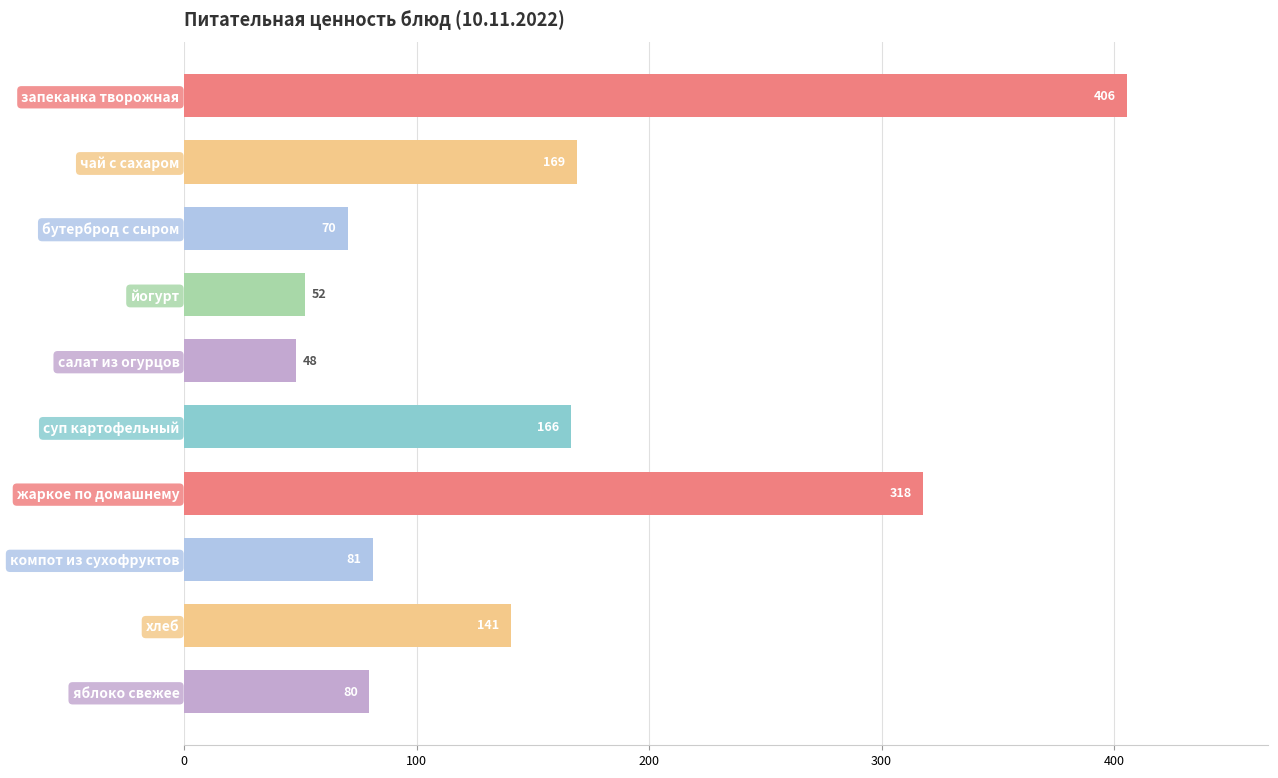

Is it true that the value at компот из сухофруктов is 81.0?

True